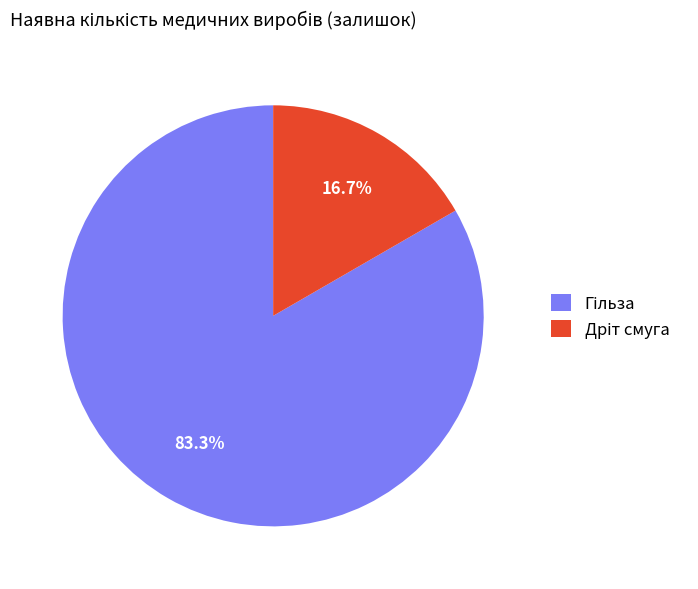

Is there any slice that represents more than half of the pie?

Yes